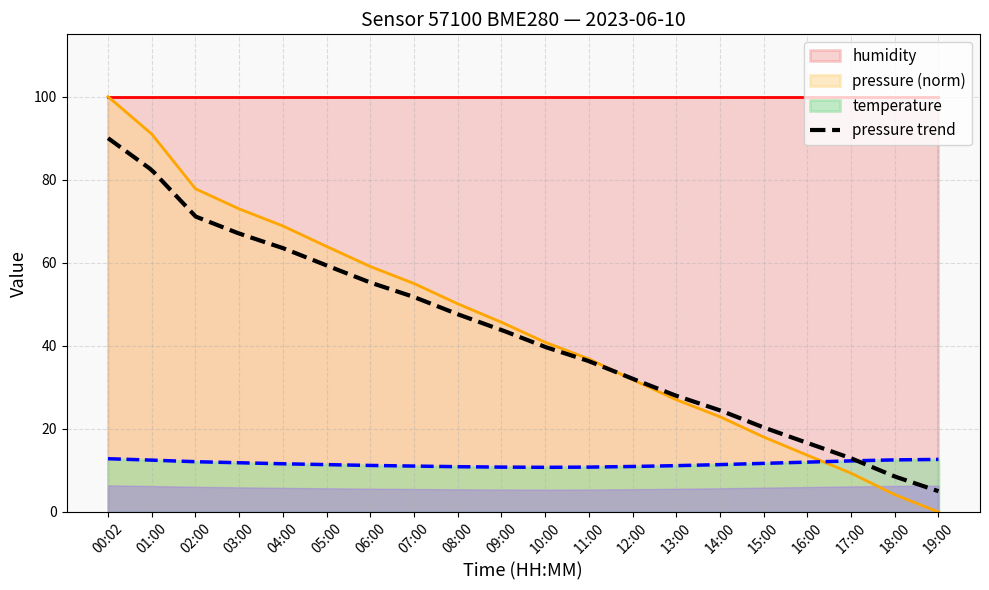

What is the difference between the temperature values at 04:00 and 00:02?

1.2